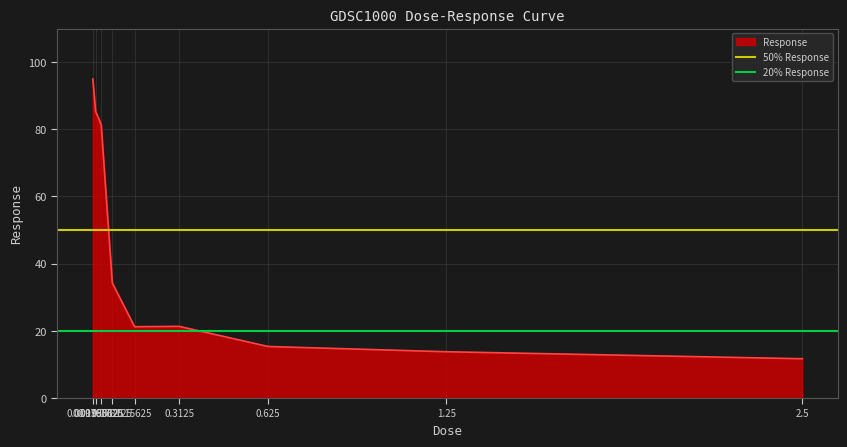

What is the sum of the 50% Response values at 0.0195312 and 0.00976562?

100